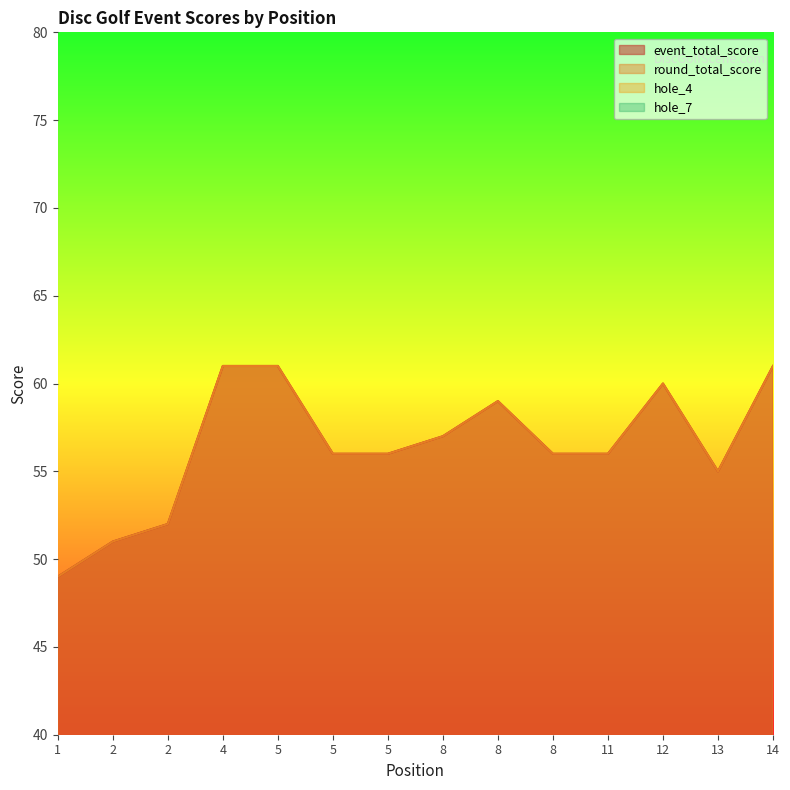

Reading left to right, transcribe all the data shown in this chart.

event_total_score: 1=49	2=51	2=52	4=61	5=61	5=56	5=56	8=57	8=59	8=56	11=56	12=60	13=55	14=61
round_total_score: 1=49	2=51	2=52	4=61	5=61	5=56	5=56	8=57	8=59	8=56	11=56	12=60	13=55	14=61
hole_4: 1=2	2=2	2=2	4=2	5=4	5=3	5=4	8=3	8=5	8=3	11=3	12=3	13=3	14=2
hole_7: 1=3	2=2	2=3	4=3	5=4	5=4	5=3	8=3	8=3	8=3	11=4	12=3	13=4	14=7